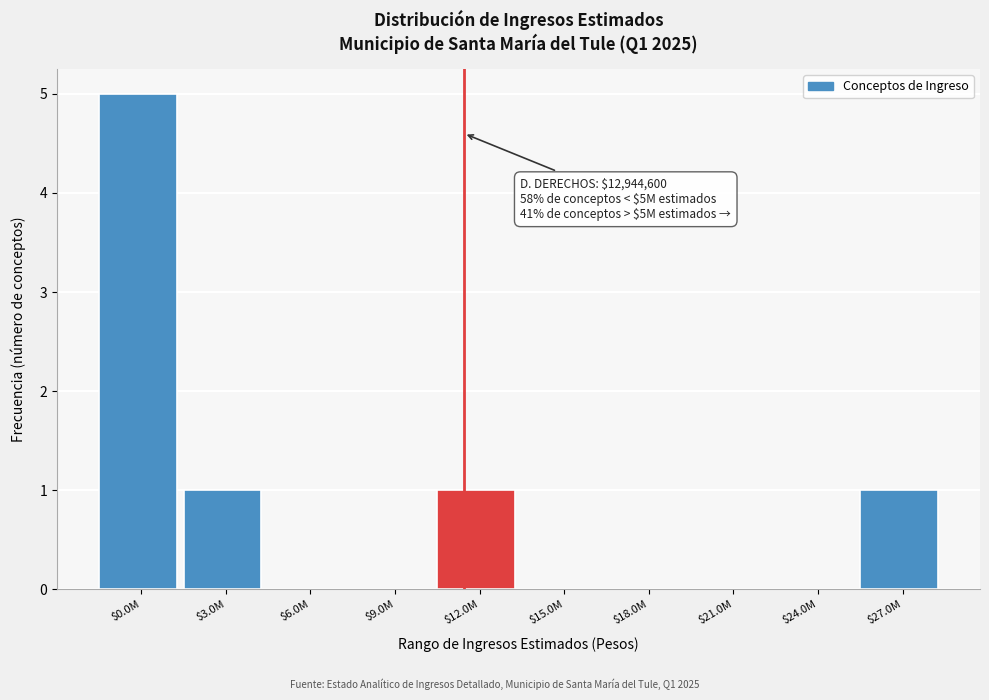

What is the sum of all values?

8